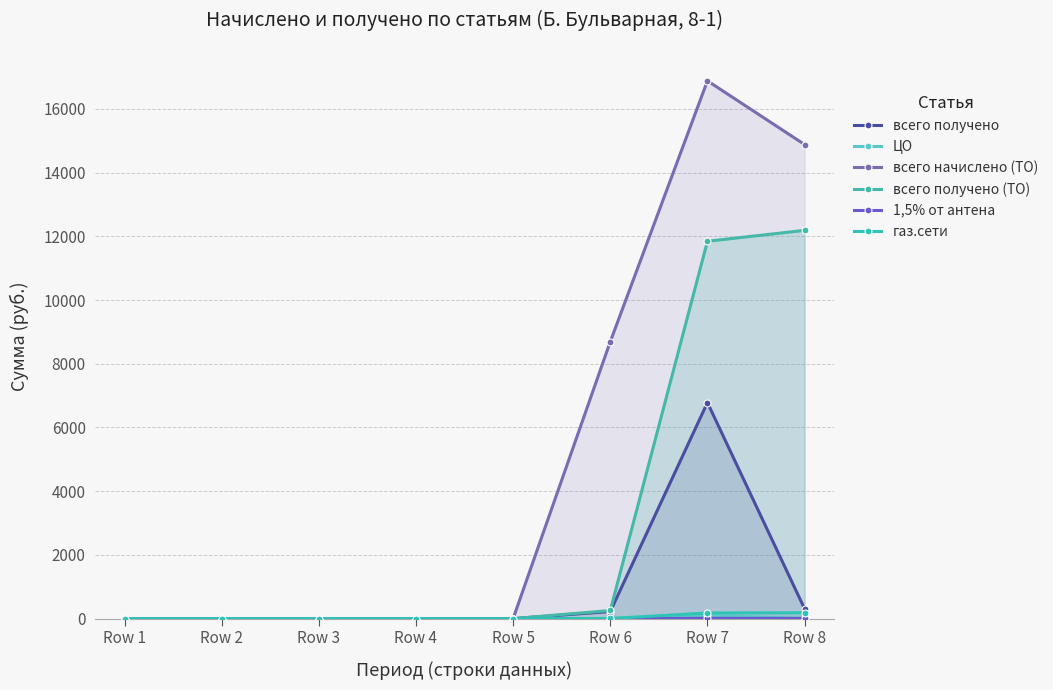

Between Row 1 and Row 6, which series saw the biggest shift?

всего начислено (ТО)